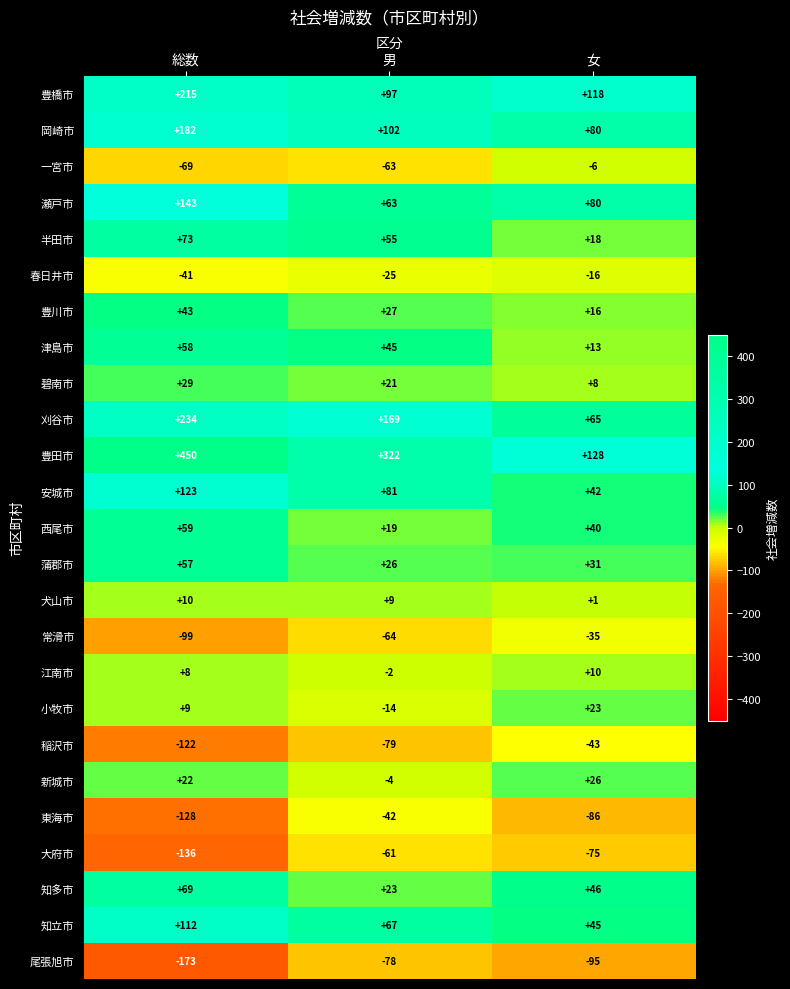

What is the sum of all 瀬戸市 values?

286